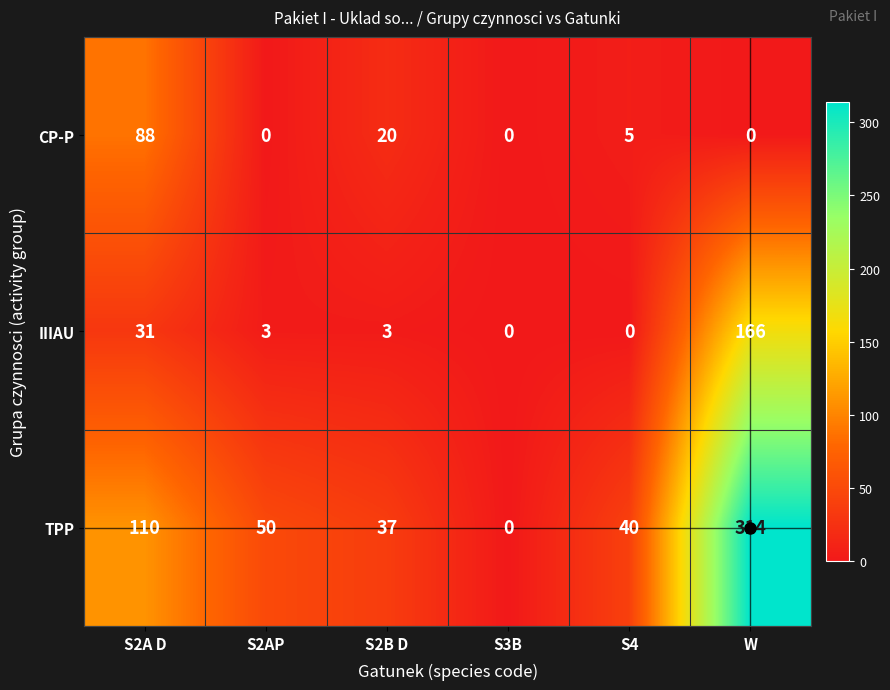

At how many categories does at least one series exceed 74?

2